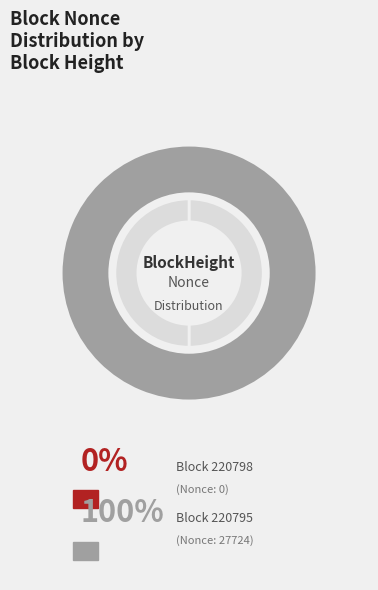

What percentage is the 220795 slice, to the nearest percent?

100%